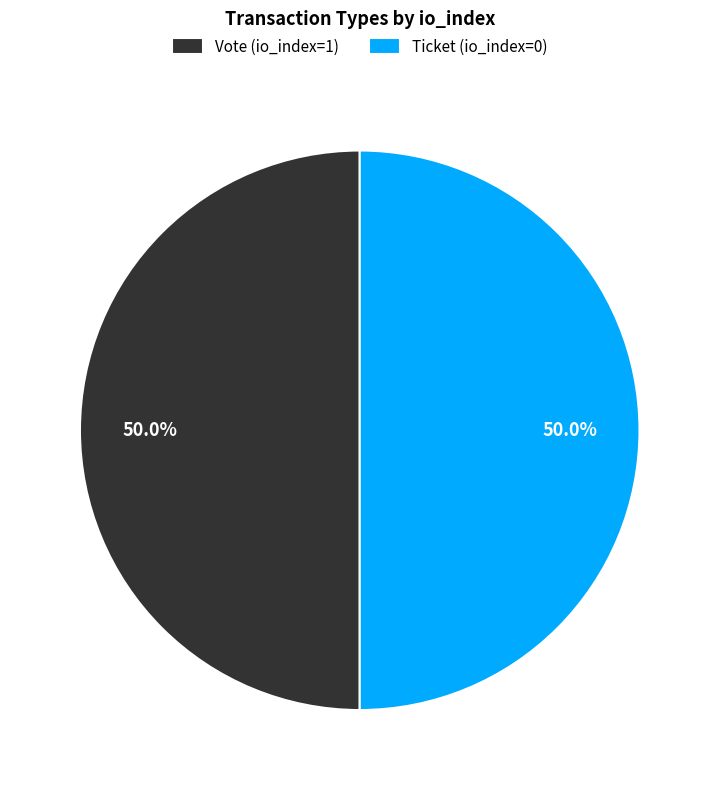

What is the ratio of the value at Vote (io_index=1) to the value at Ticket (io_index=0)?

1.0